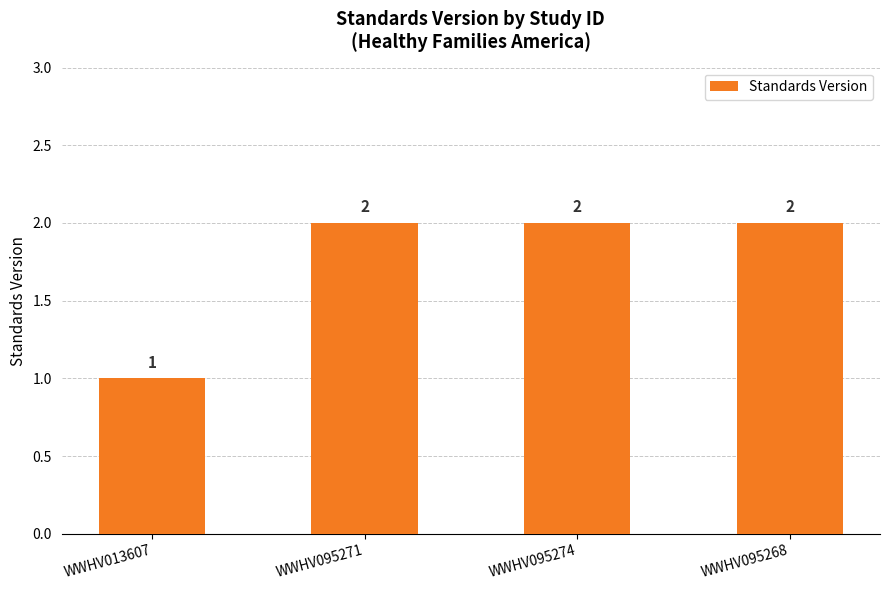

What is the value of the 2nd bar from the left?

2